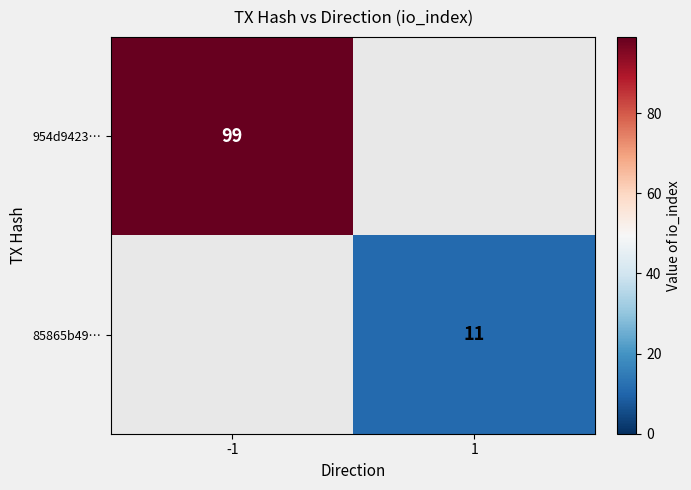

True or false: 954d9423… has a value of 131 at -1.

False